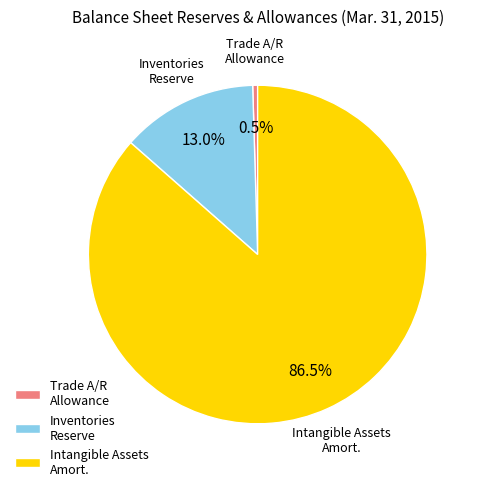

To the nearest percent, what is the average slice percentage?

33%